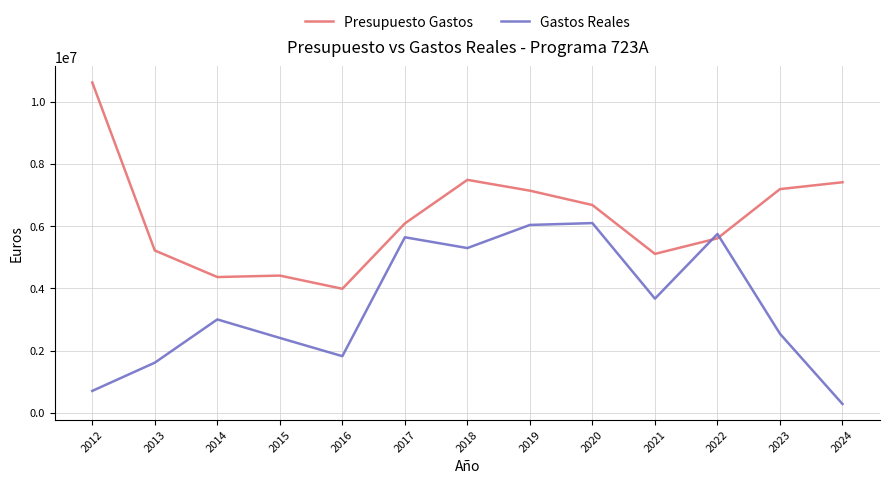

Rank the series by their maximum value, from highest to lowest.

Presupuesto Gastos, Gastos Reales